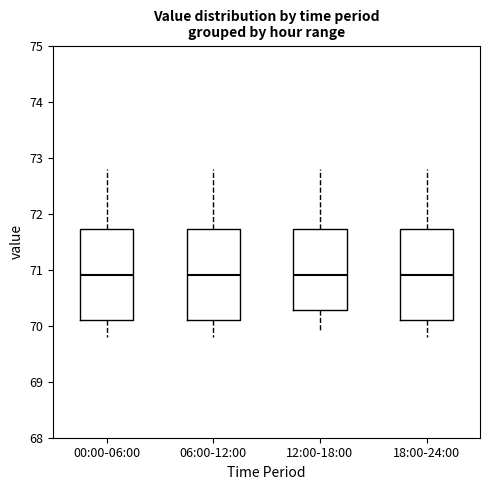

Where does the upper whisker of the box for 06:00-12:00 end on the y-axis? The values are not printed on the chart, so give them approximately, as read against the axis.

72.8